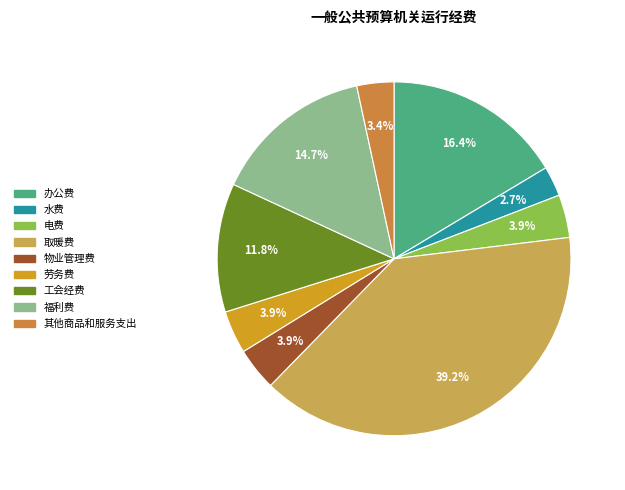

What percentage do 工会经费 and 其他商品和服务支出 together represent?

15.2%